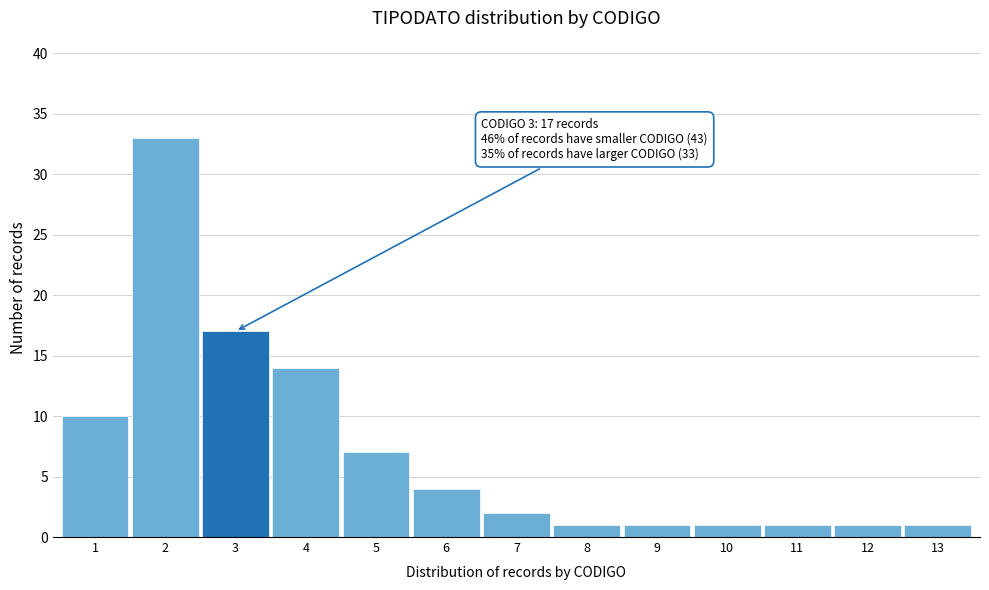

Reading left to right, what are all the values shown in this chart?

1=10	2=33	3=17	4=14	5=7	6=4	7=2	8=1	9=1	10=1	11=1	12=1	13=1